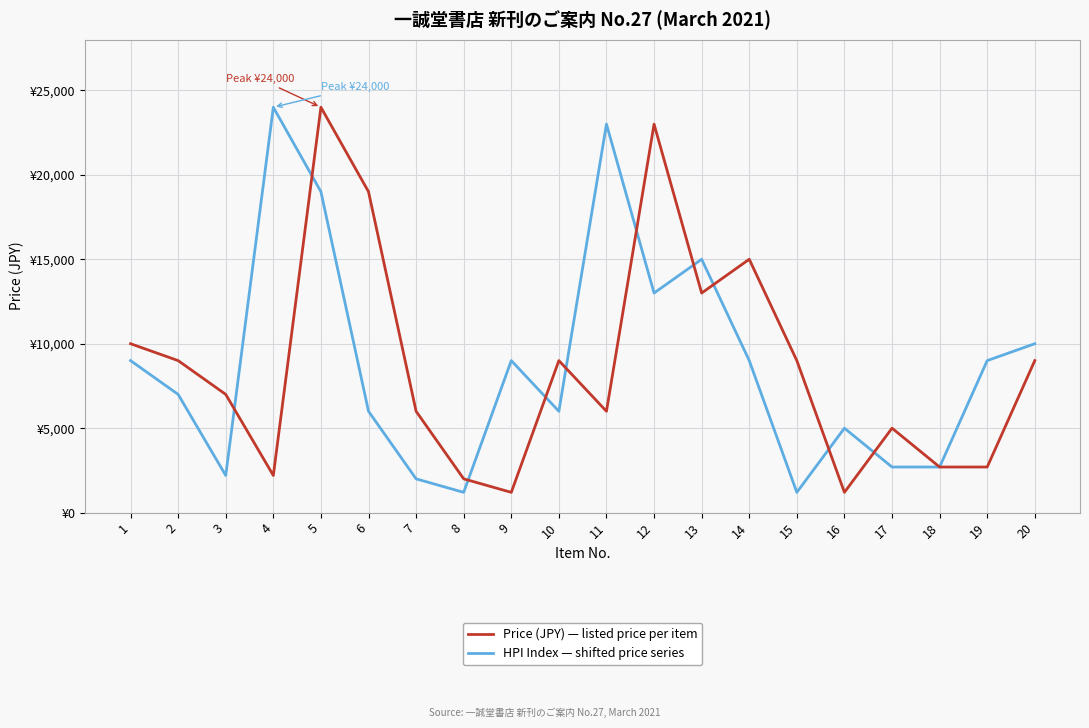

At which category does the chart reach its minimum across all series?

9